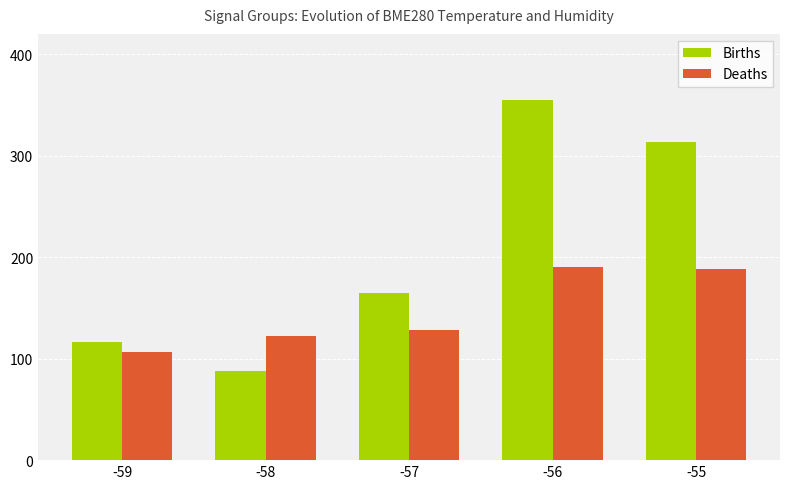

Reading left to right, transcribe all the data shown in this chart.

Births: 116	88	165	355	313
Deaths: 107	122	128	190	188